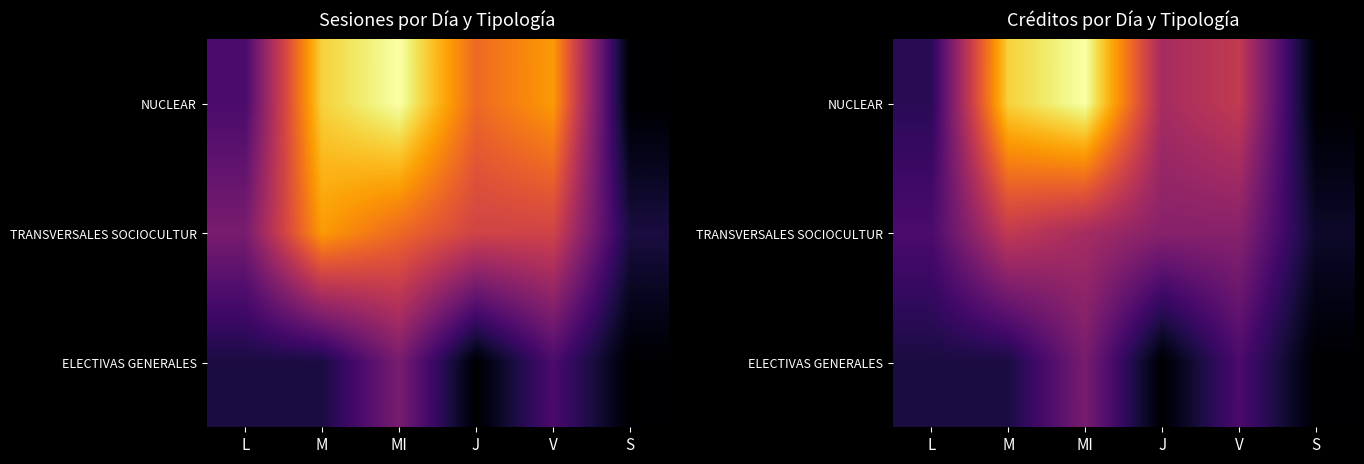

Count the number of categories in the chart.

6